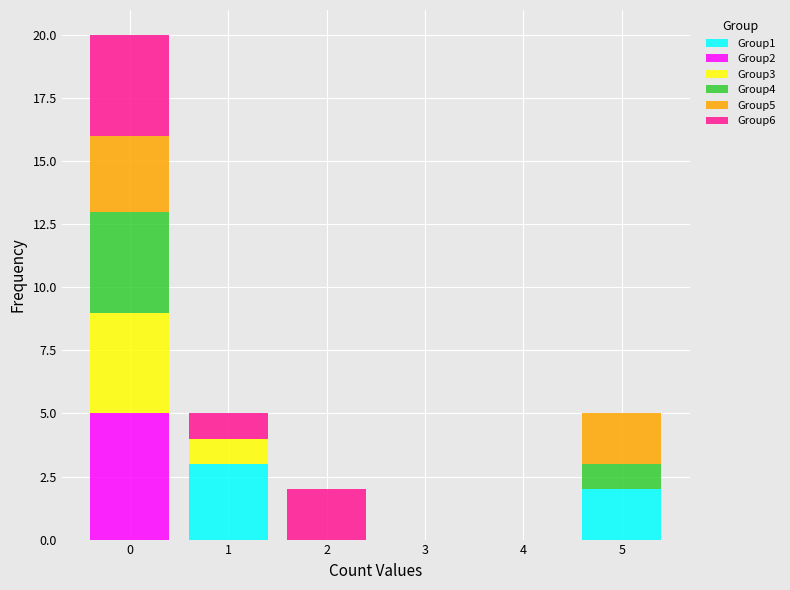

Reading left to right, transcribe this chart: for each stacked bar, give the range it covers on the x-axis and its total height. The values are not printed on the chart, so give them approximately, as read against the axis.

-0.5 to 0.5: 20
0.5 to 1.5: 5
1.5 to 2.5: 2
2.5 to 3.5: 0
3.5 to 4.5: 0
4.5 to 5.5: 5